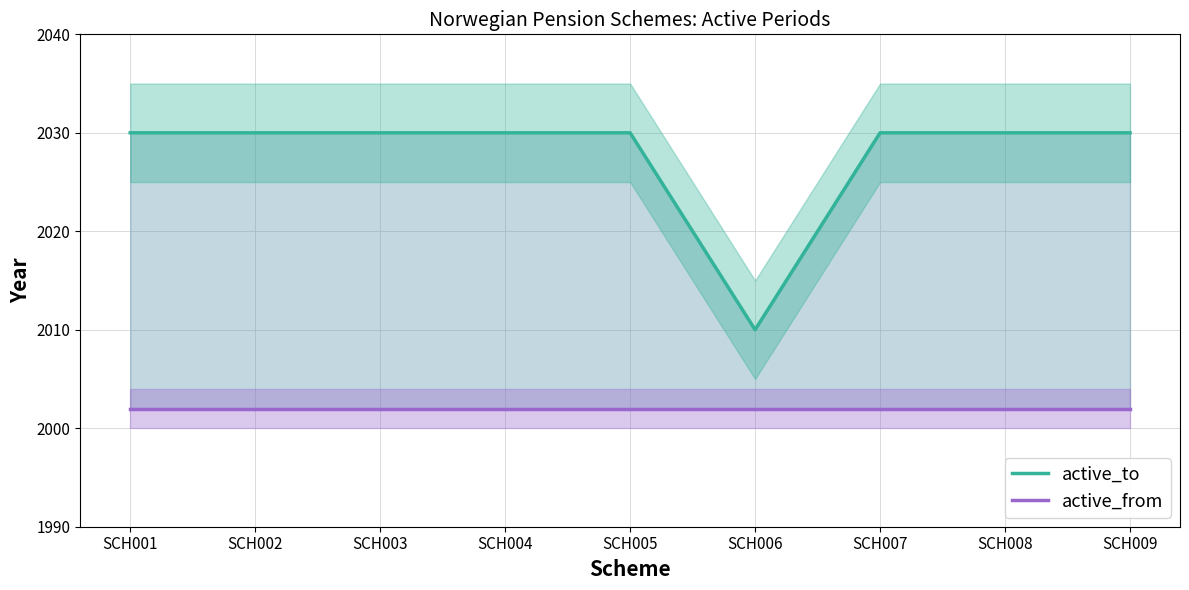

Rank the series at SCH006 from highest to lowest value.

active_to, active_from